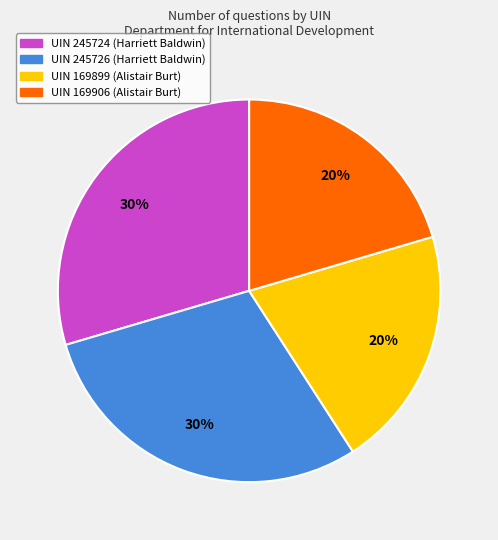

How many slices are in this pie chart?

4